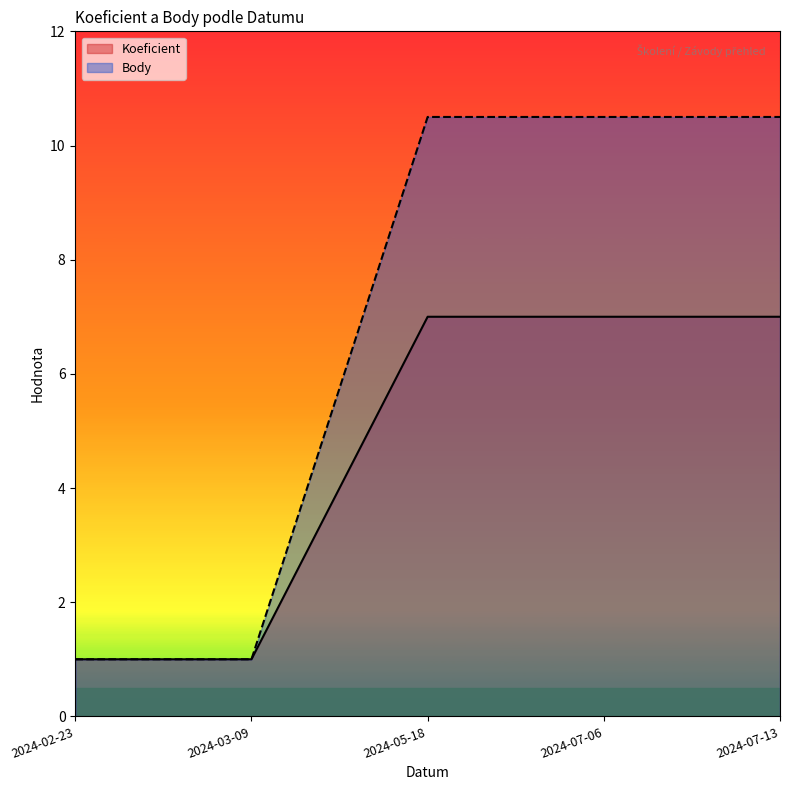

What position from the right is 2024-03-09?

4